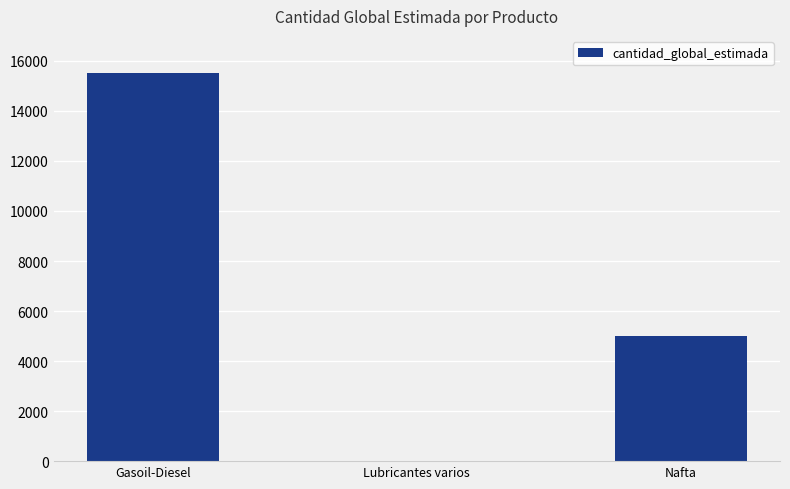

What is the approximate value at Gasoil-Diesel, to the nearest 100?

15500